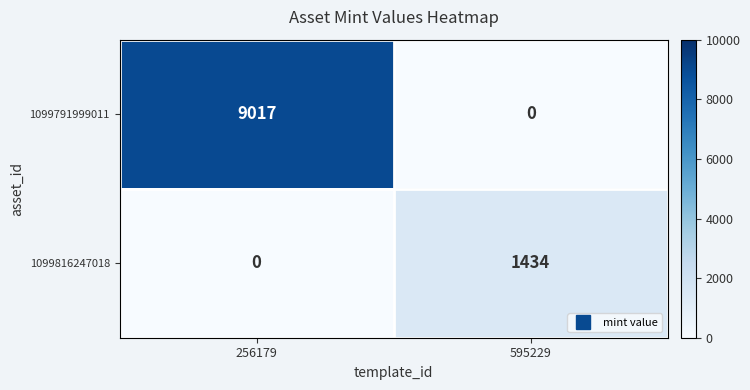

Count the number of data series in this chart.

2